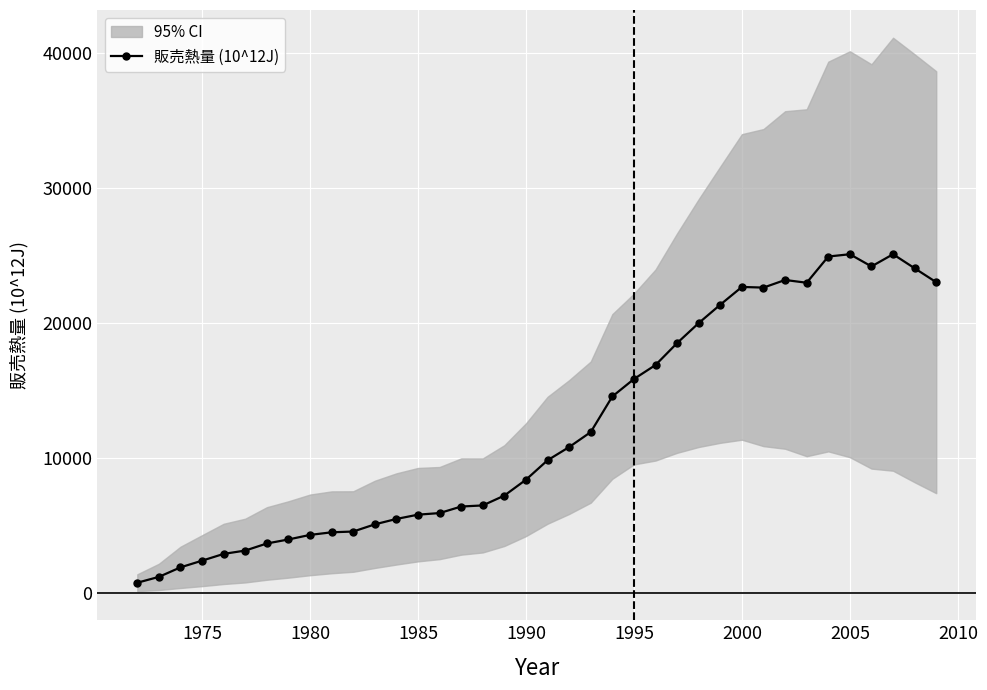

What is the difference between the maximum and minimum values?

24346.1